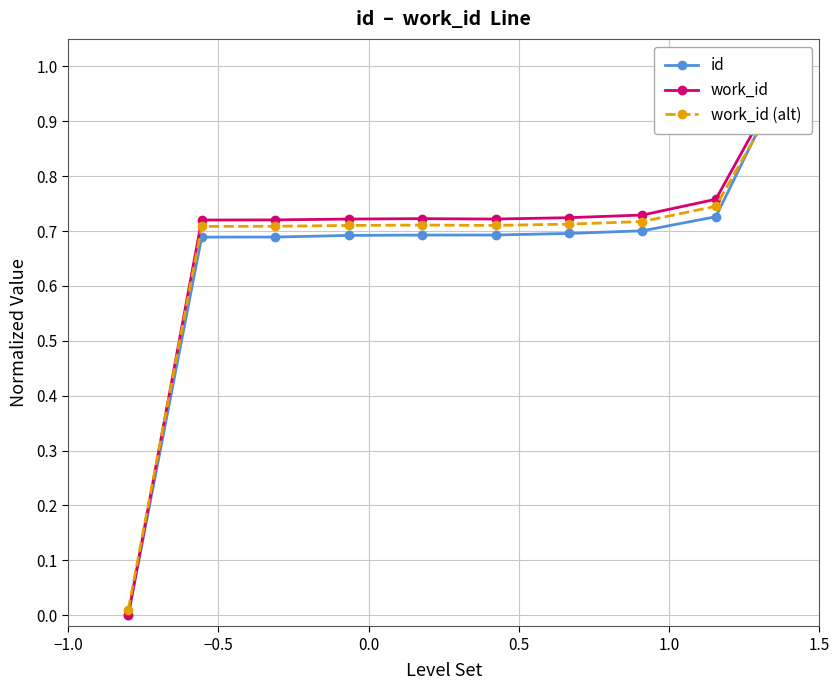

What are all the series names shown in the legend?

id, work_id, work_id (alt)